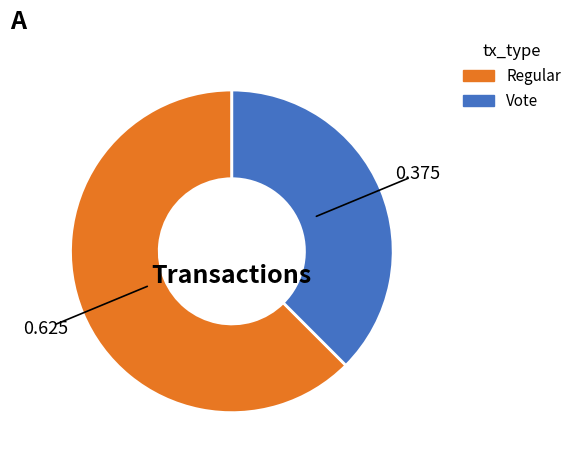

How many slices are in this pie chart?

2